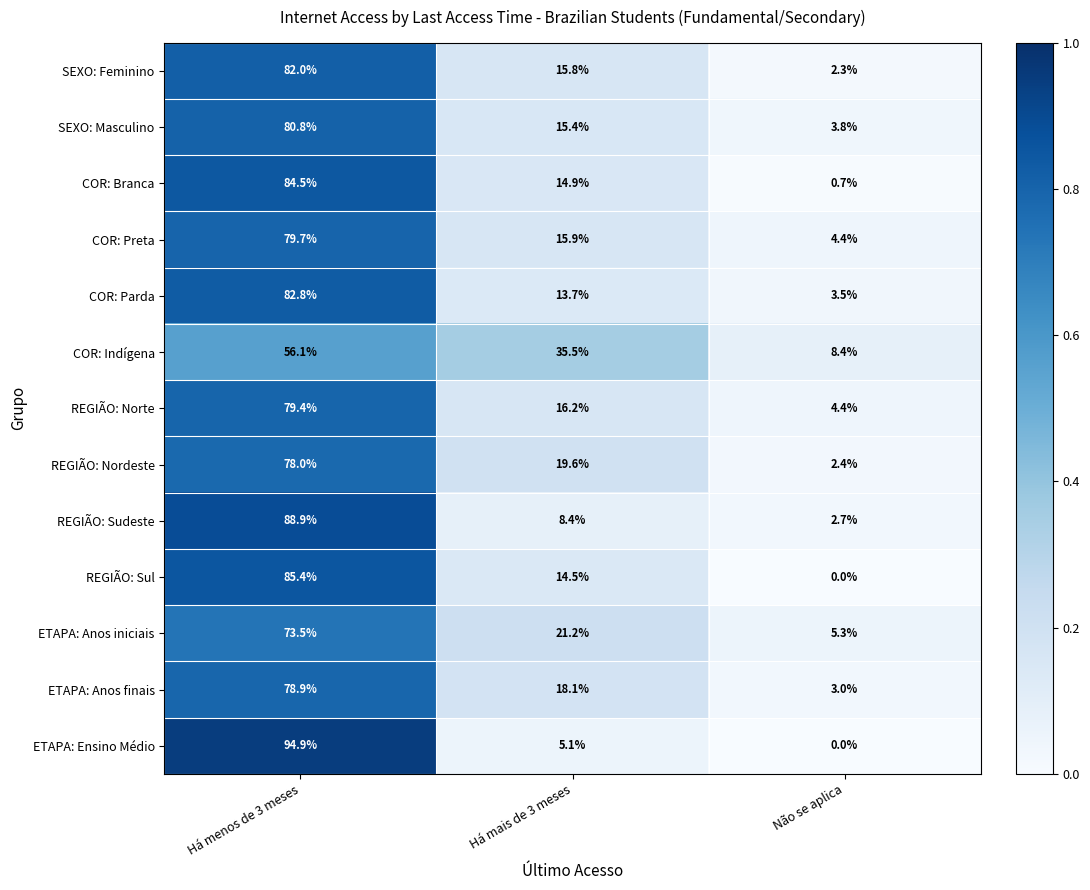

What is the total value across all series at Há menos de 3 meses?

1044.9